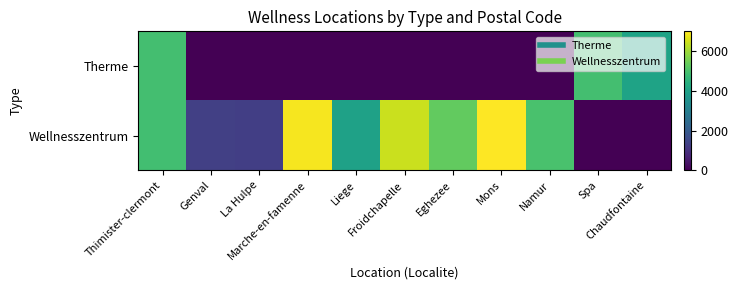

Reading left to right, extract all data points from this chart.

Therme: Thimister-clermont=4900	Genval=0	La Hulpe=0	Marche-en-famenne=0	Liege=0	Froidchapelle=0	Eghezee=0	Mons=0	Namur=0	Spa=4900	Chaudfontaine=4050
Wellnesszentrum: Thimister-clermont=4890	Genval=1332	La Hulpe=1310	Marche-en-famenne=6900	Liege=4000	Froidchapelle=6441	Eghezee=5310	Mons=7000	Namur=5000	Spa=0	Chaudfontaine=0